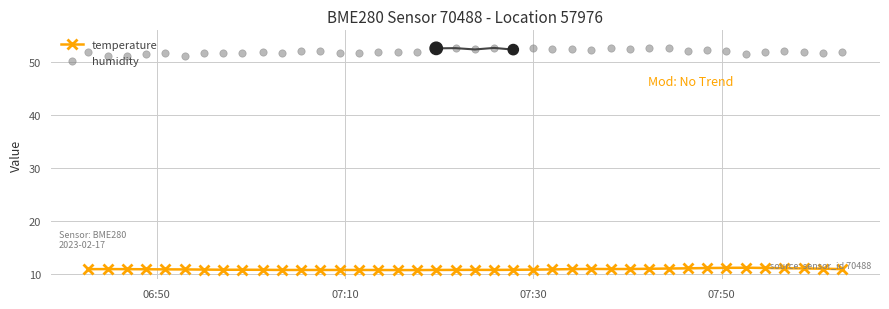

What is the value of the temperature point at the 10th from the left?

10.8